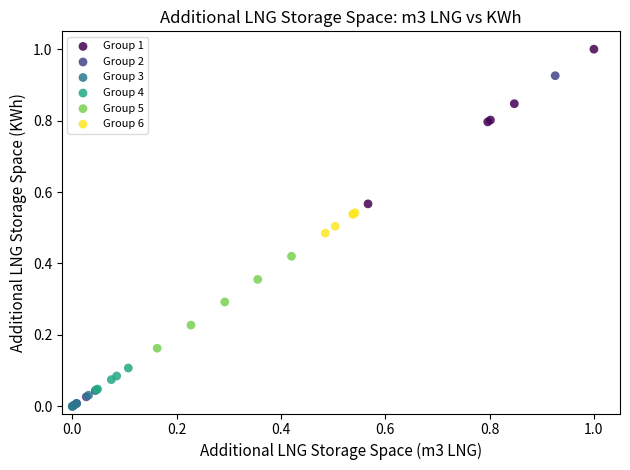

Which series reaches the maximum Y coordinate?

Group 1